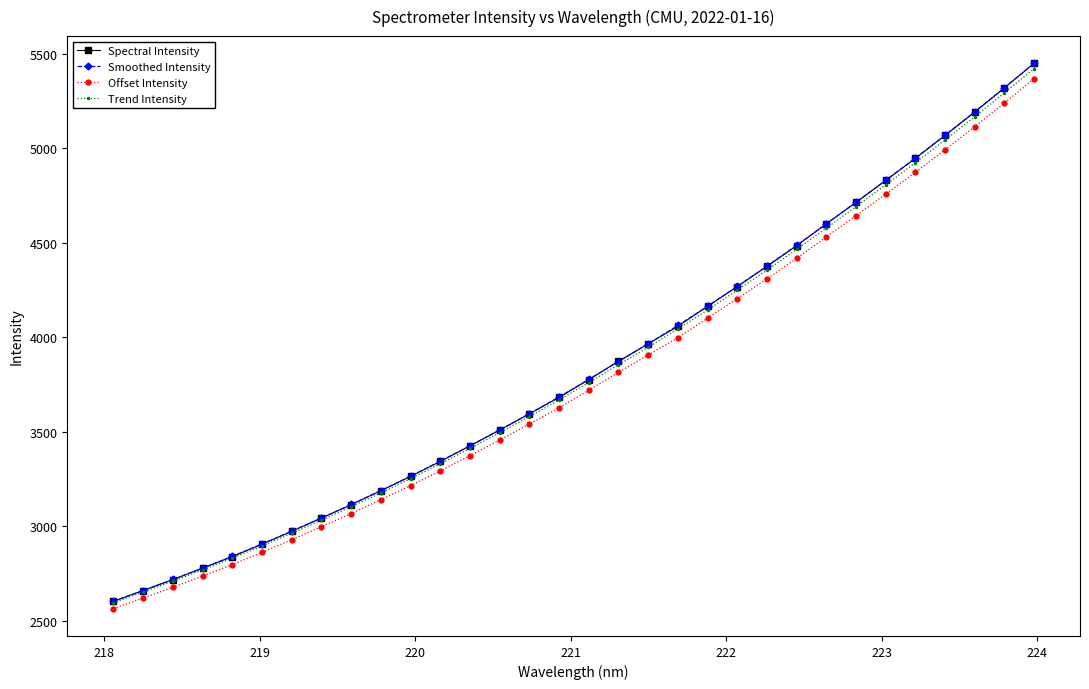

What is the value of the Offset Intensity point at the 7th from the left?

2928.0